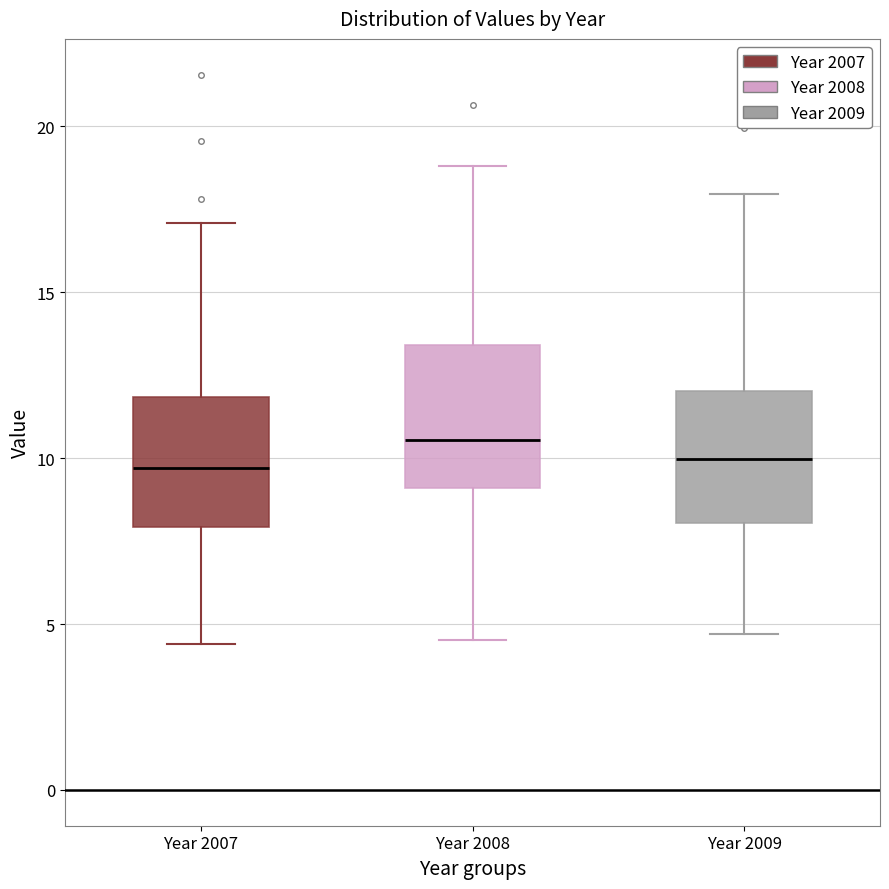

Reading left to right, transcribe this box plot: for each box, give where its median line is, the range the box spans, and where its two whiskers end, as read against the y-axis. The values are not printed on the chart, so give them approximately, as read against the axis.

Year 2007: median 9.5, box 8.0 to 12.0, whiskers 4.5 to 17.0
Year 2008: median 10.5, box 9.0 to 13.5, whiskers 4.5 to 19.0
Year 2009: median 10.0, box 8.0 to 12.0, whiskers 4.5 to 18.0